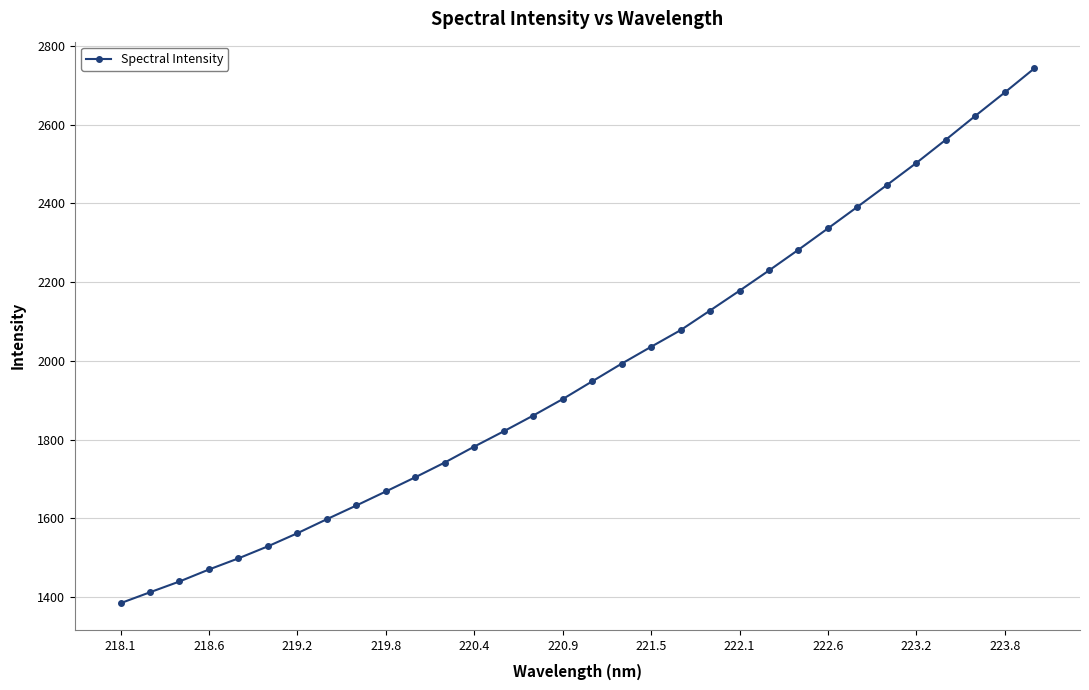

True or false: there are more than 2 points higher than both neighbors.

False